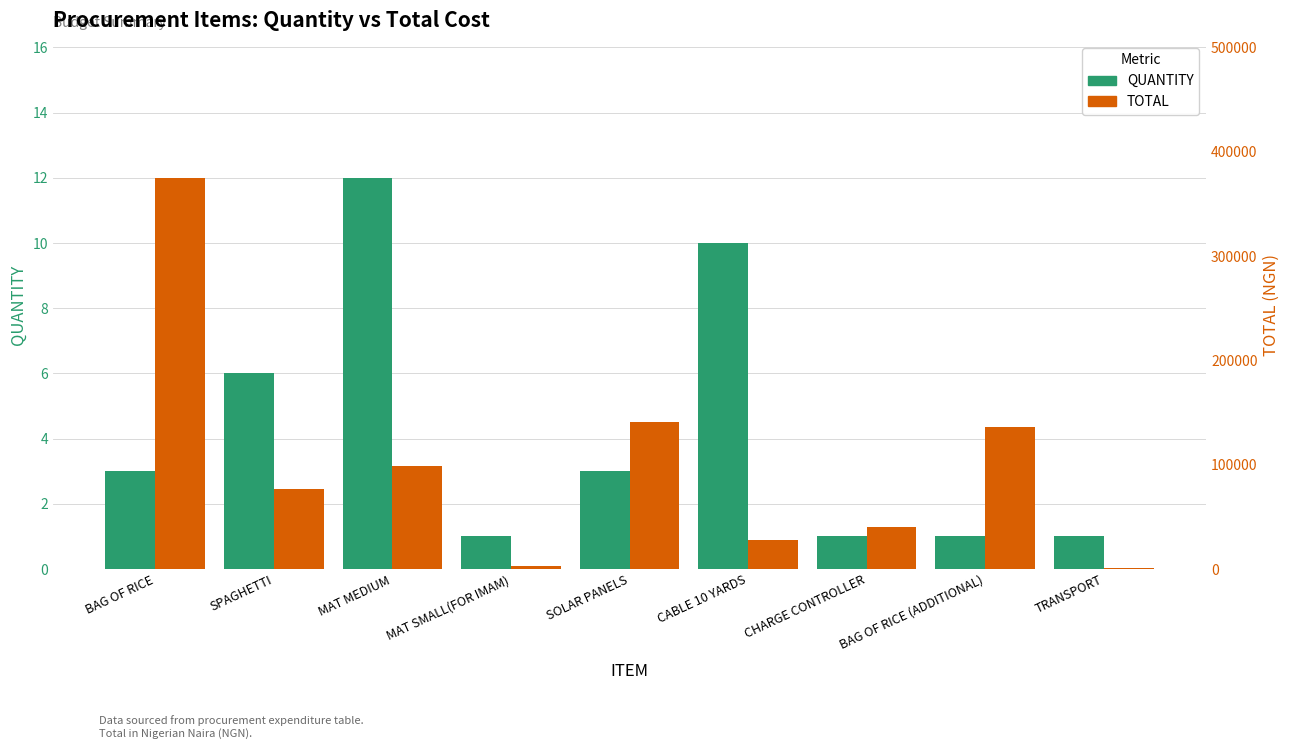

Is the value of TOTAL at SOLAR PANELS greater than the value of QUANTITY at CHARGE CONTROLLER?

Yes